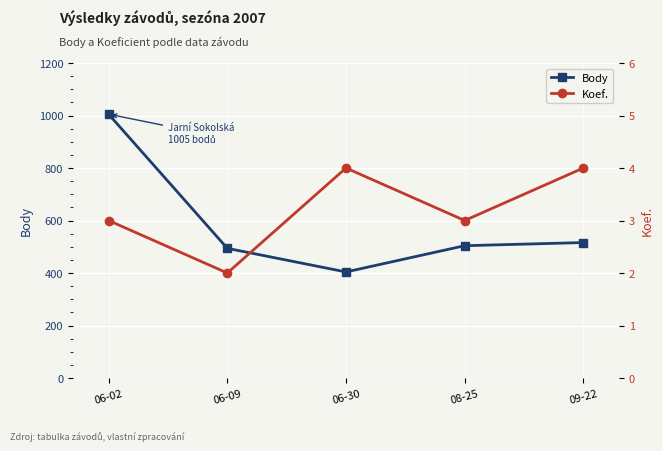

What is the difference between the maximum and minimum values in the Body series?

601